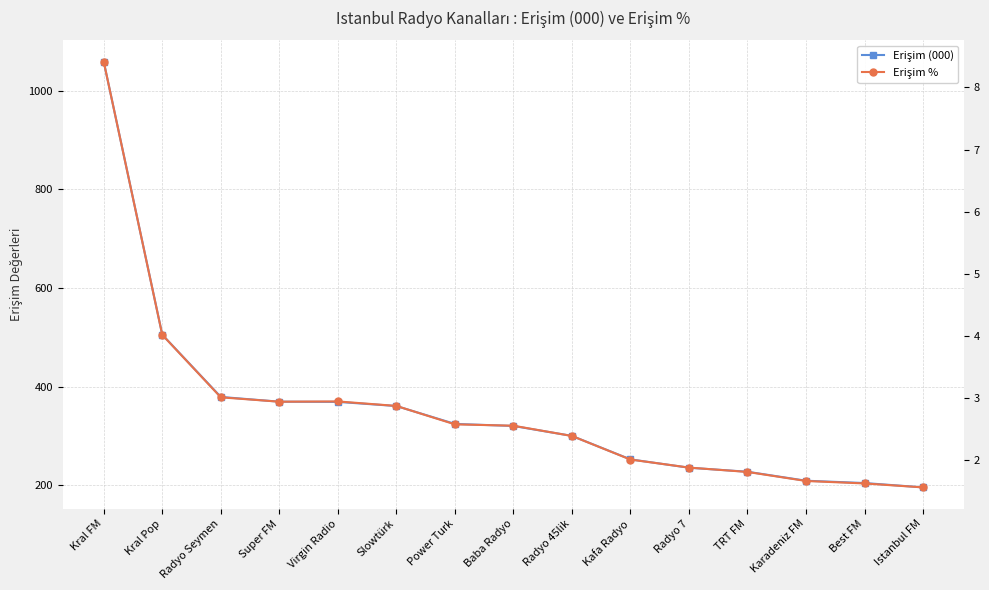

Is it true that Erişim % equals 1.7 at Karadeniz FM?

True